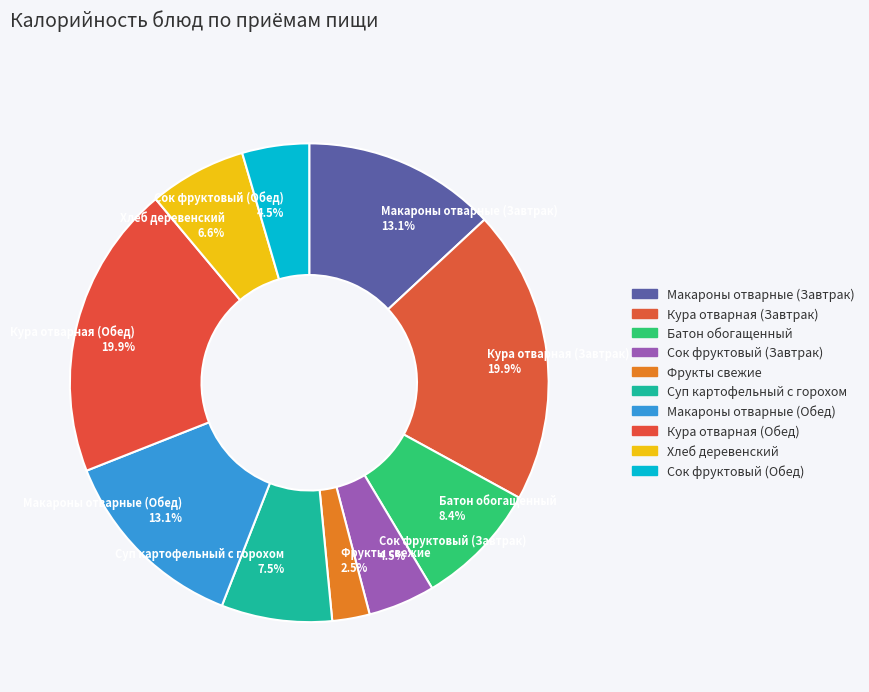

Is there any slice that represents more than half of the pie?

No